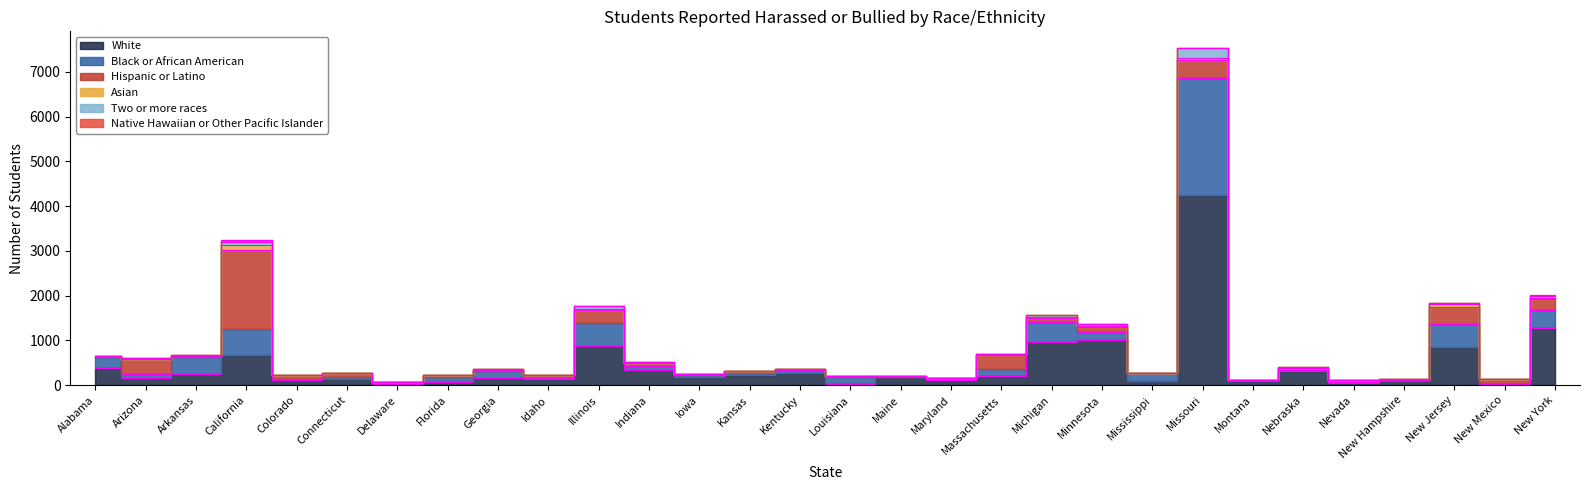

How many values in Two or more races are above zero?

27